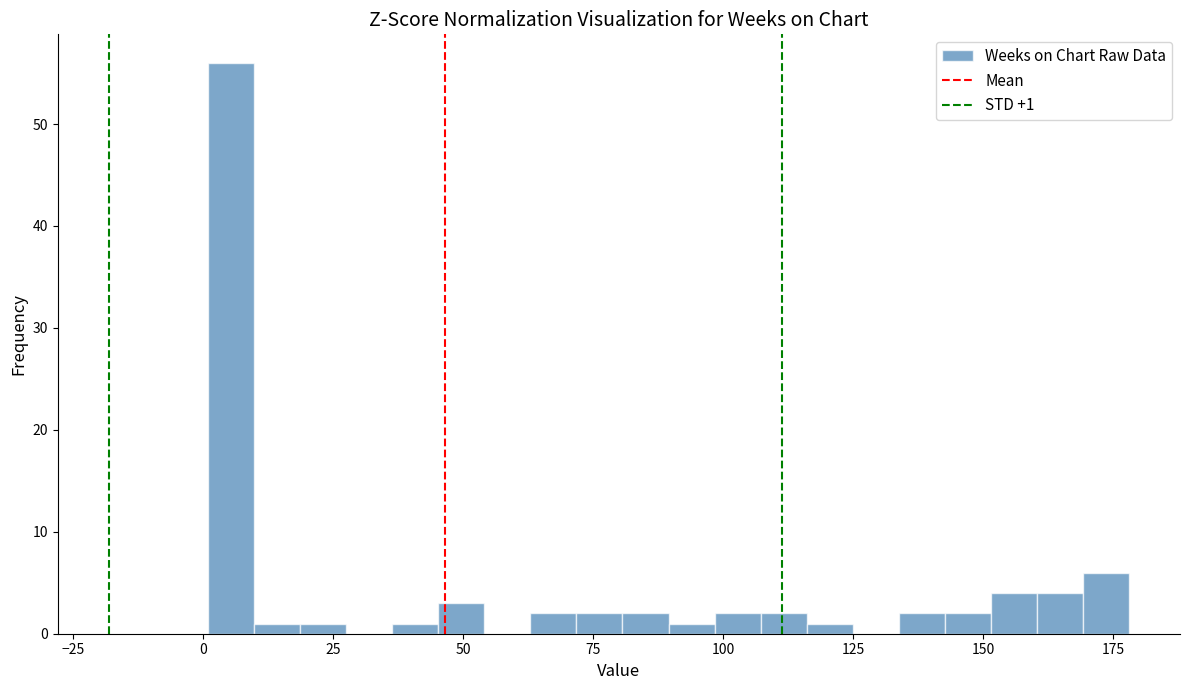

Read against the x-axis, roughly where is the centre of the tallest bar?

5